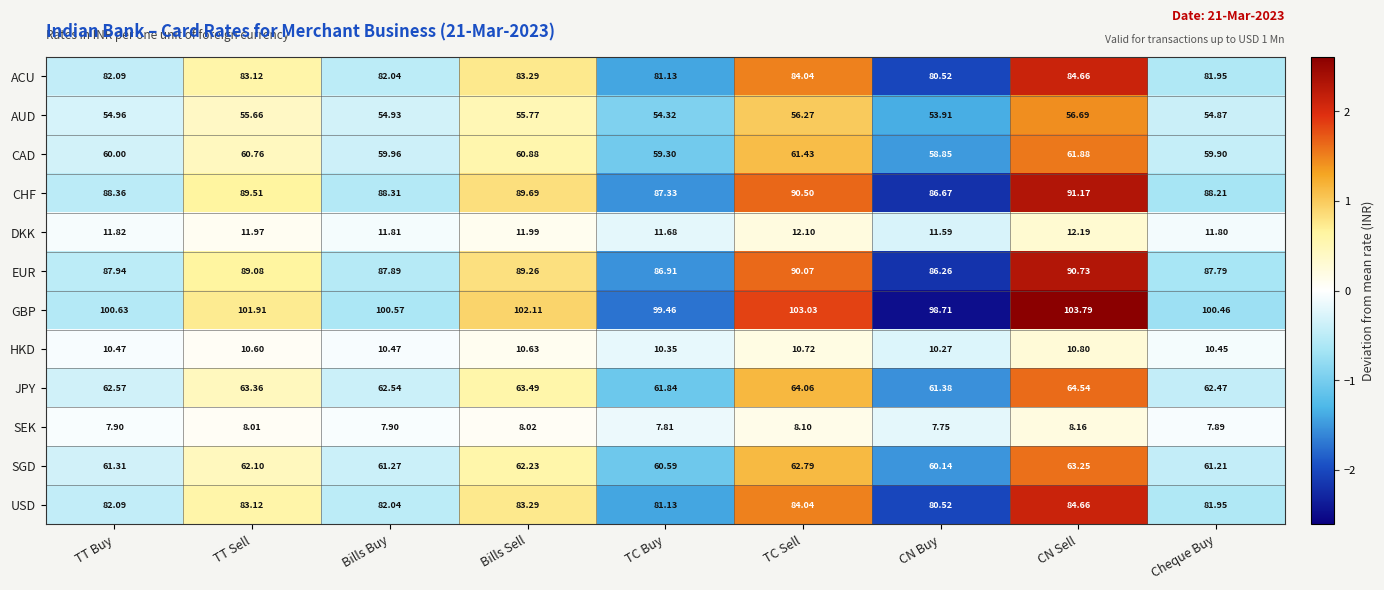

List the labels in order of SGD value, largest first.

CN Sell, TC Sell, Bills Sell, TT Sell, TT Buy, Bills Buy, Cheque Buy, TC Buy, CN Buy